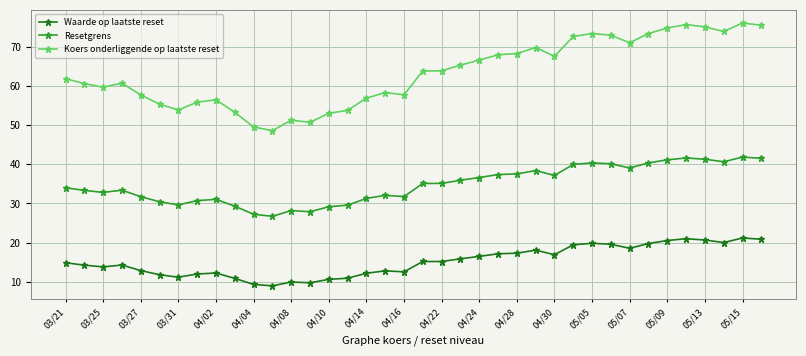

True or false: Koers onderliggende op laatste reset has more than 0 interior local peaks.

True